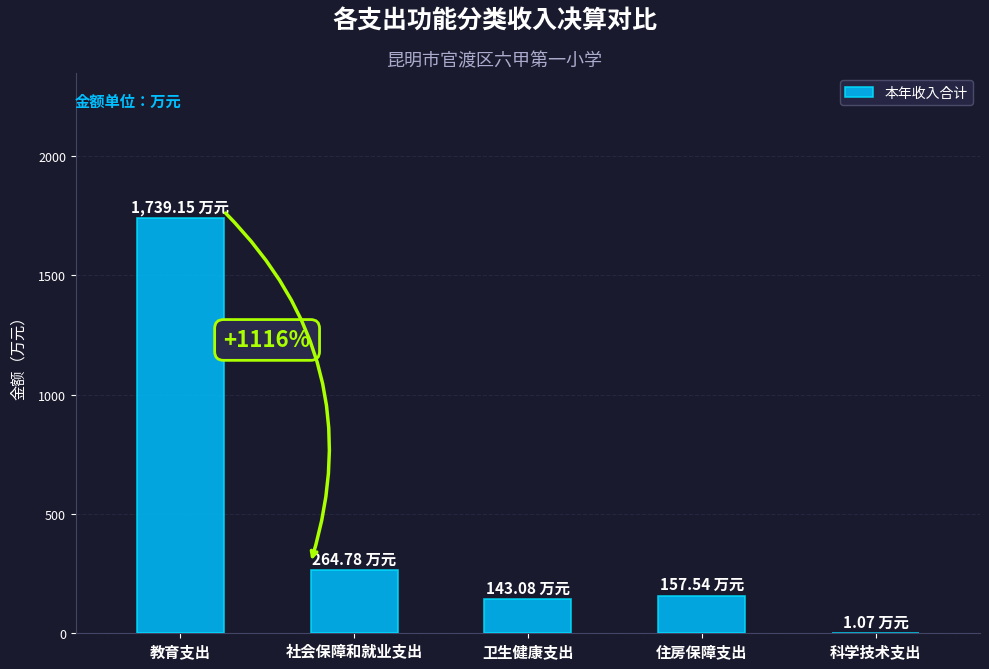

Approximately how many times larger is the value at 社会保障和就业支出 compared to 住房保障支出?

1.7